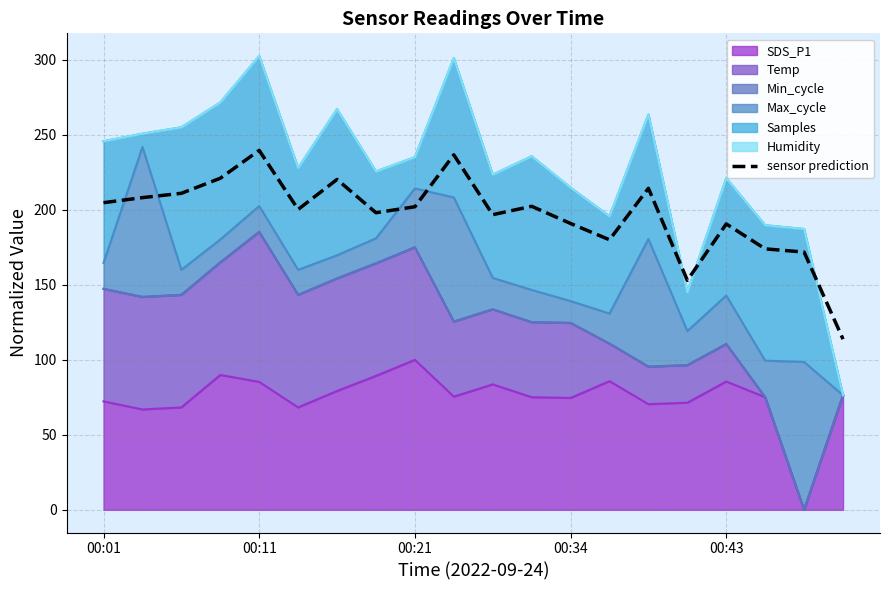

At which label does the data first exceed 202?

00:01